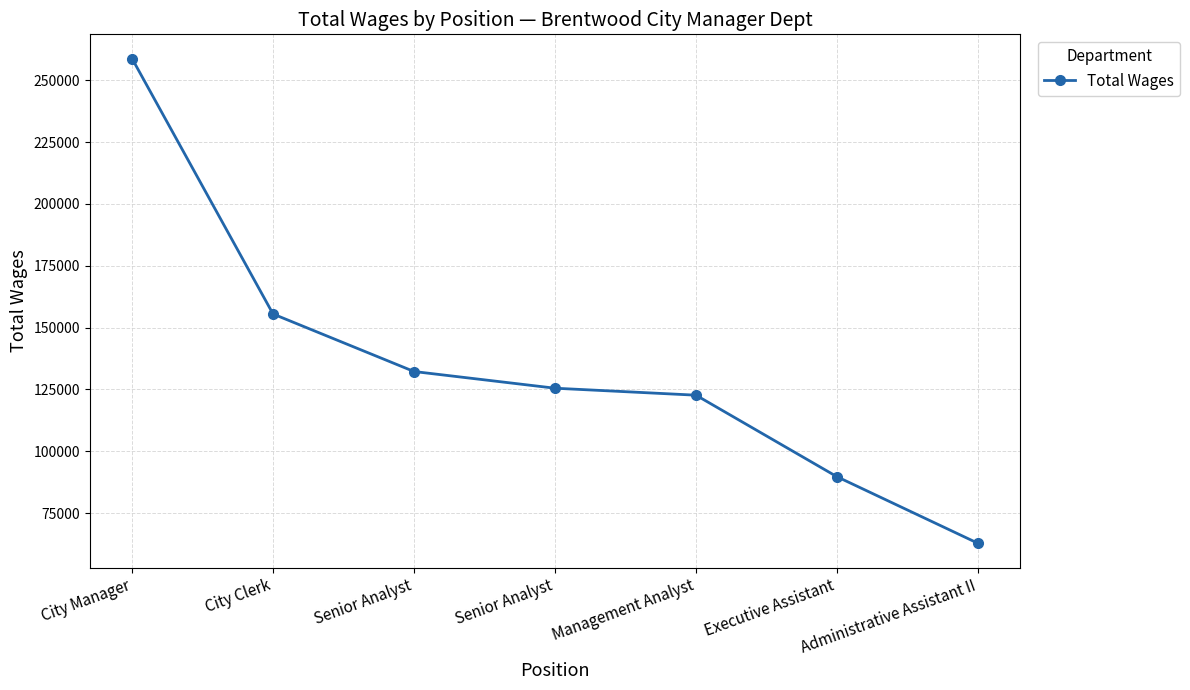

What is the average value?

135294